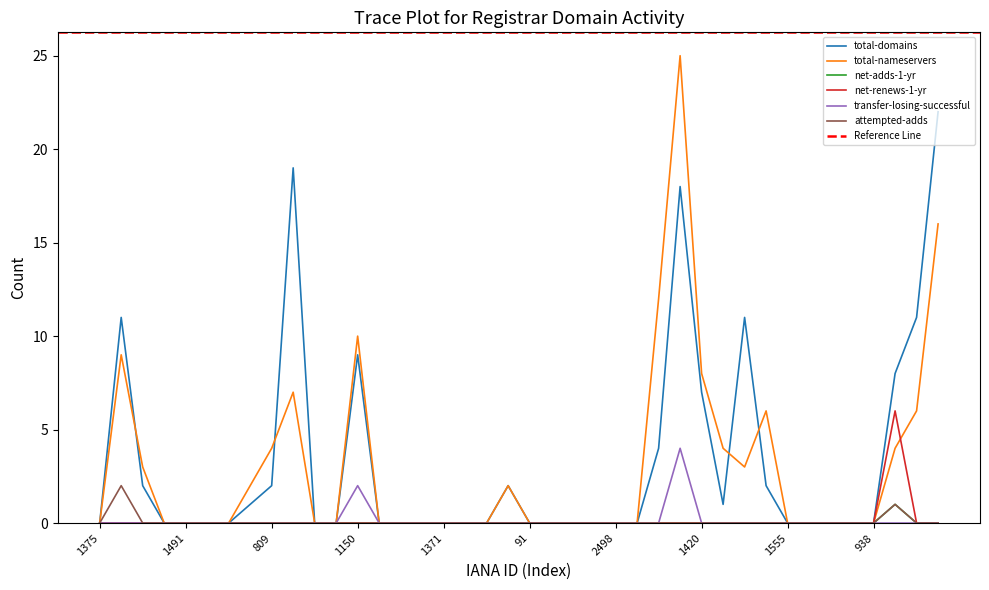

Reading right to left, list all the values displayed in this chart.

total-domains: 22	11	8	0	0	0	0	0	2	11	1	7	18	4	0	0	0	0	0	0	2	0	0	0	0	0	0	9	0	0	19	2	1	0	0	0	0	2	11	0
total-nameservers: 16	6	4	0	0	0	0	0	6	3	4	8	25	12	0	0	0	0	0	0	2	0	0	0	0	0	0	10	0	0	7	4	2	0	0	0	0	3	9	0
net-adds-1-yr: 0	0	1	0	0	0	0	0	0	0	0	0	0	0	0	0	0	0	0	0	0	0	0	0	0	0	0	0	0	0	0	0	0	0	0	0	0	0	0	0
net-renews-1-yr: 0	0	6	0	0	0	0	0	0	0	0	0	0	0	0	0	0	0	0	0	0	0	0	0	0	0	0	0	0	0	0	0	0	0	0	0	0	0	0	0
transfer-losing-successful: 0	0	0	0	0	0	0	0	0	0	0	0	4	0	0	0	0	0	0	0	0	0	0	0	0	0	0	2	0	0	0	0	0	0	0	0	0	0	0	0
attempted-adds: 0	0	1	0	0	0	0	0	0	0	0	0	0	0	0	0	0	0	0	0	0	0	0	0	0	0	0	0	0	0	0	0	0	0	0	0	0	0	2	0